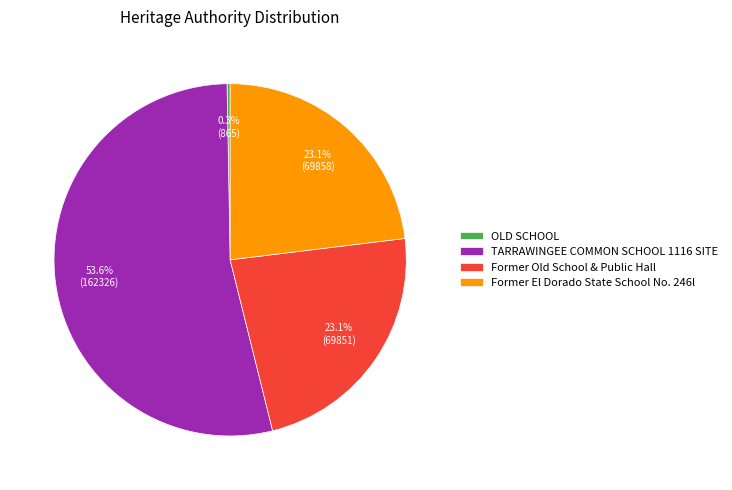

True or false: OLD SCHOOL accounts for 0% of the total.

True